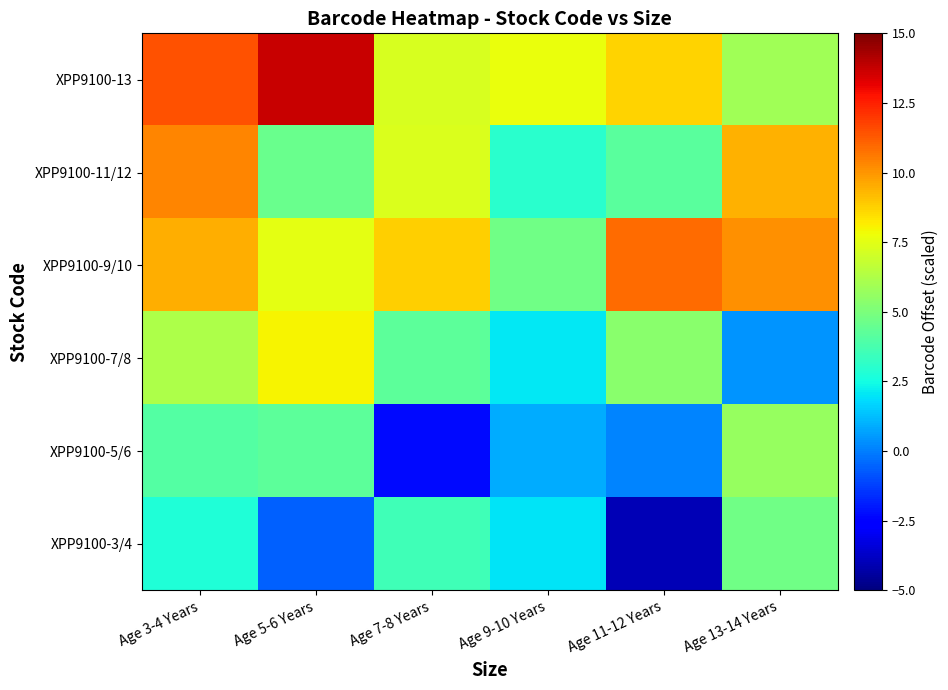

What is the greatest value displayed?

13.7